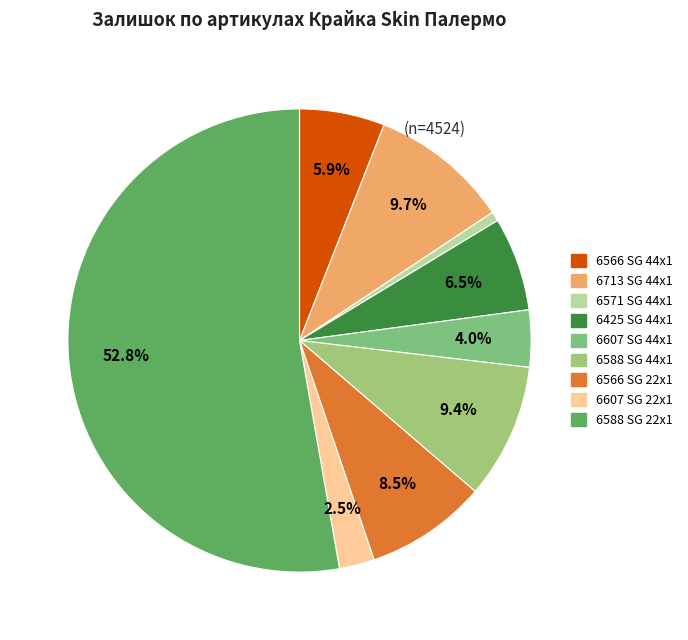

How many segments does this pie chart have?

9